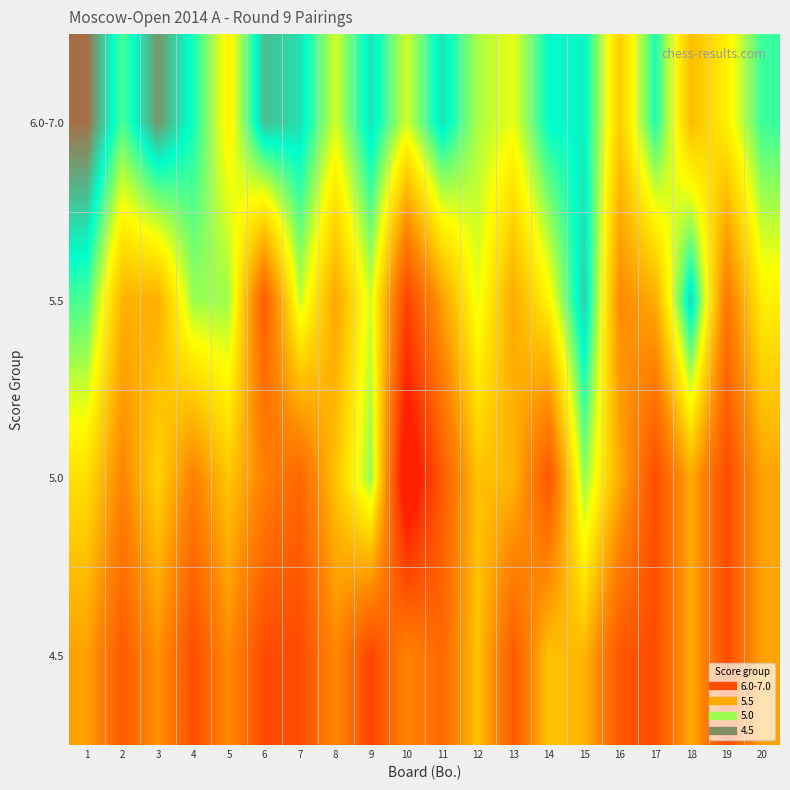

Which series has the largest total across all categories?

6.0-7.0